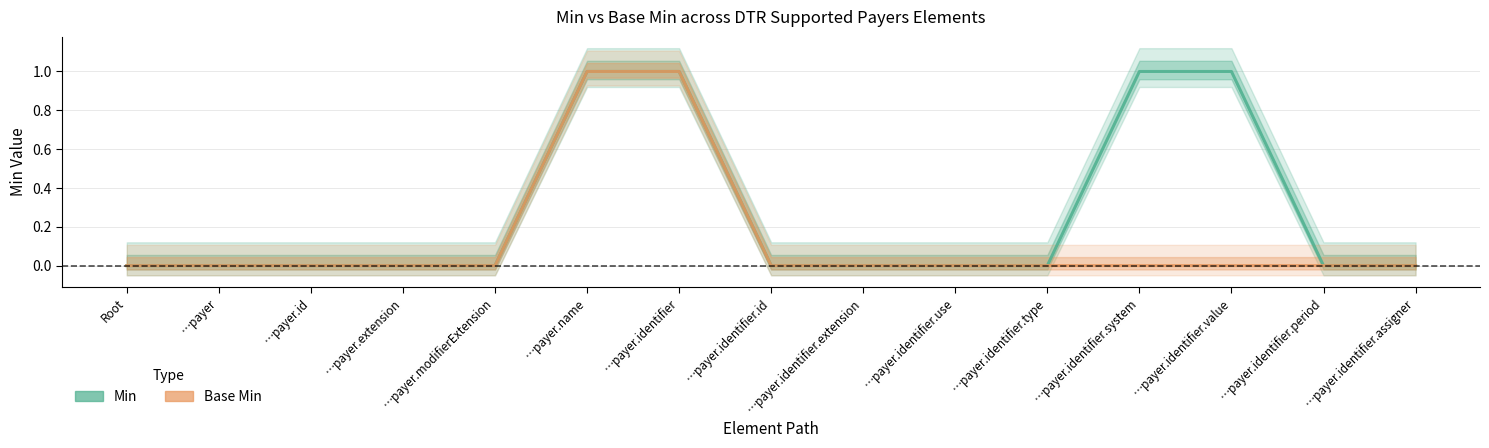

What are all the series names shown in the legend?

Min, Base Min